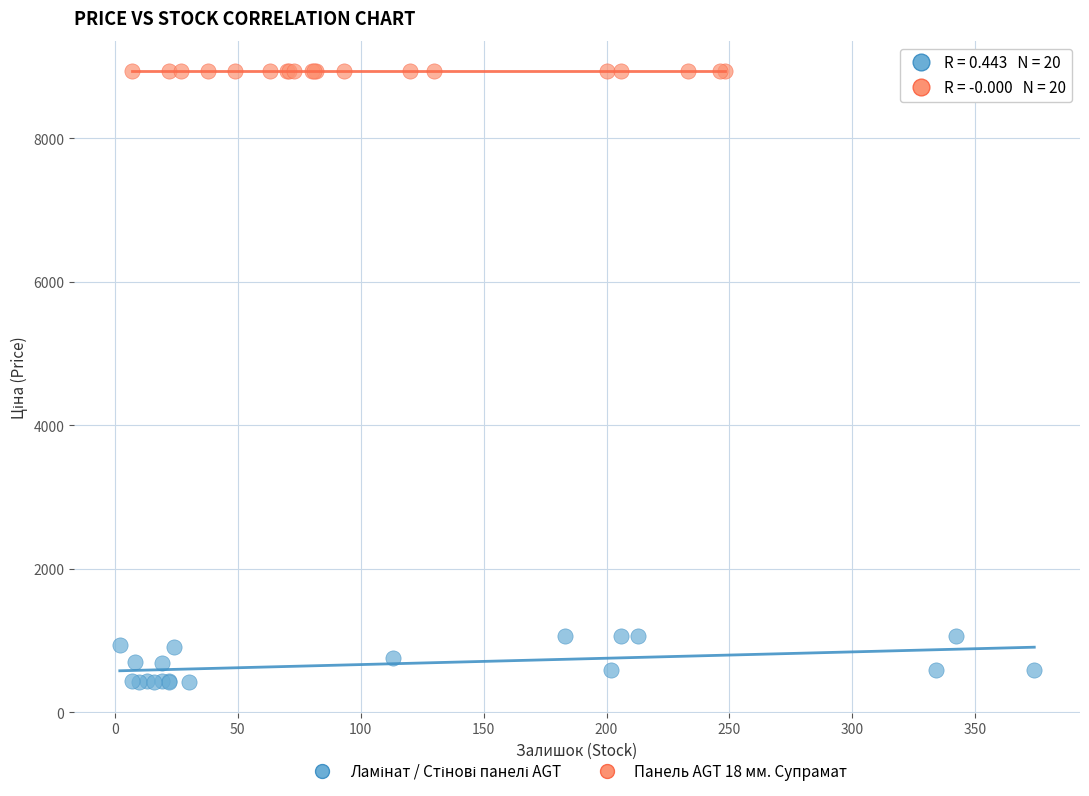

Which series reaches the maximum Y coordinate?

Панель AGT 18 мм. Супрамат